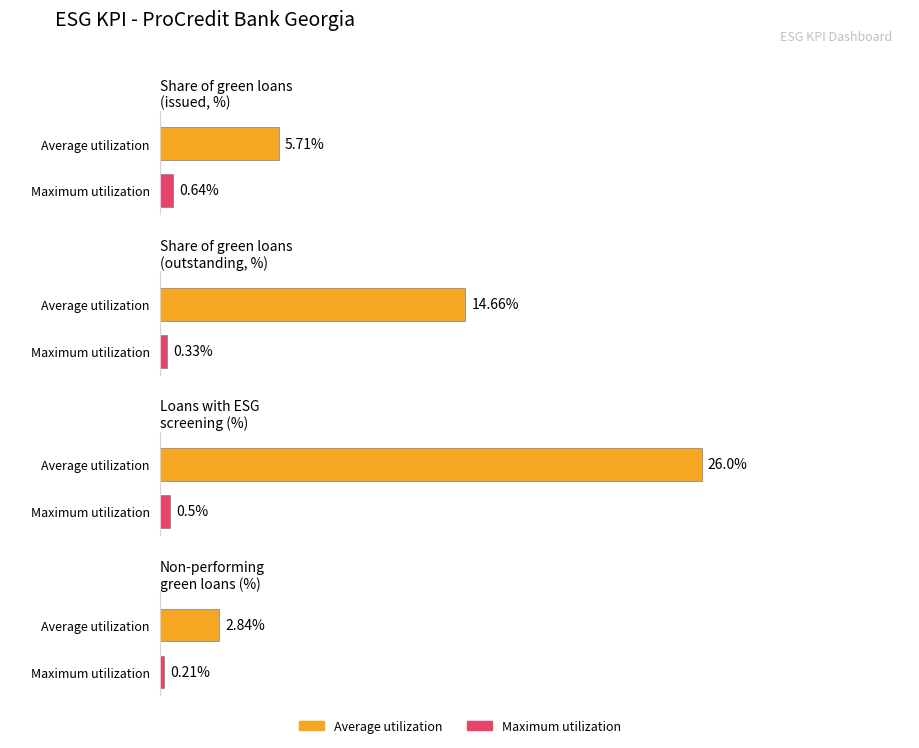

How many data points in Average utilization are less than 14?

2